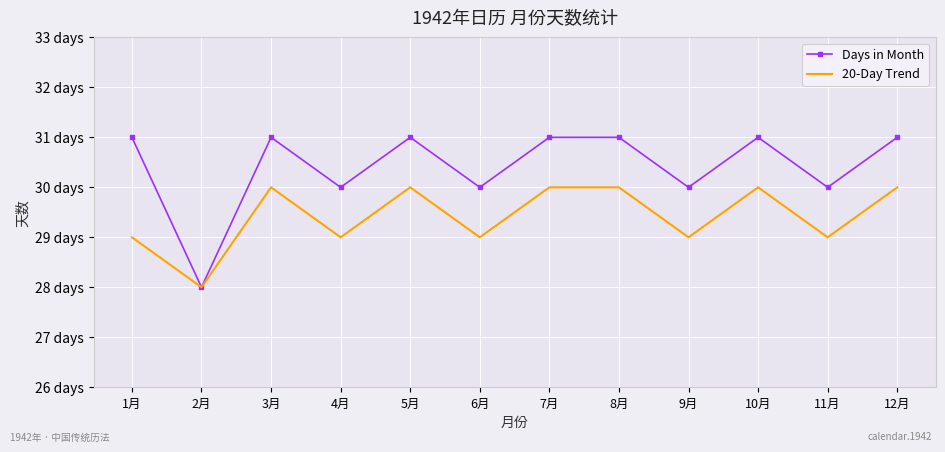

What are all the series names shown in the legend?

Days in Month, 20-Day Trend